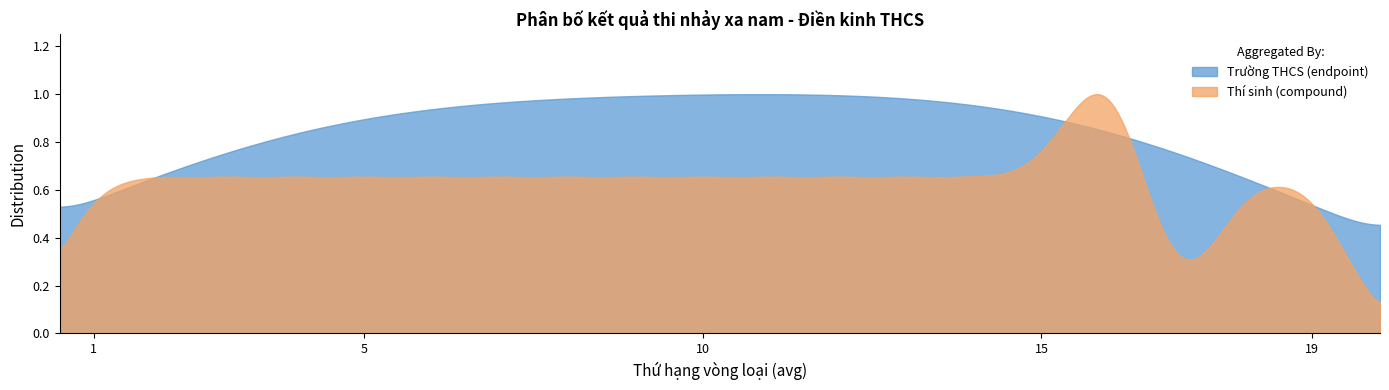

List the series in order of their overall mean, lowest first.

Thí sinh (compound), Trường THCS (endpoint)